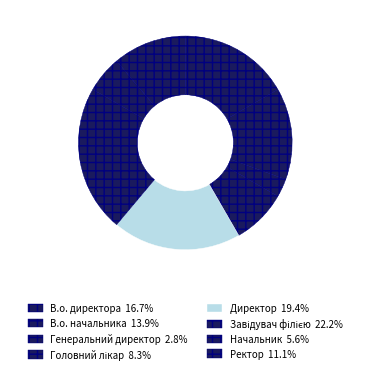

The Завідувач філією slice represents 22% of the pie. True or false?

True